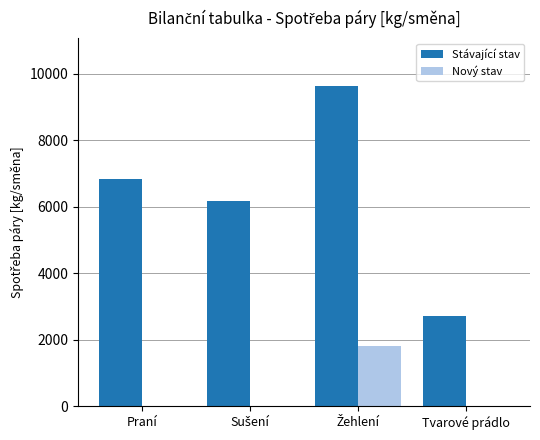

What is the maximum value for Nový stav?

1820